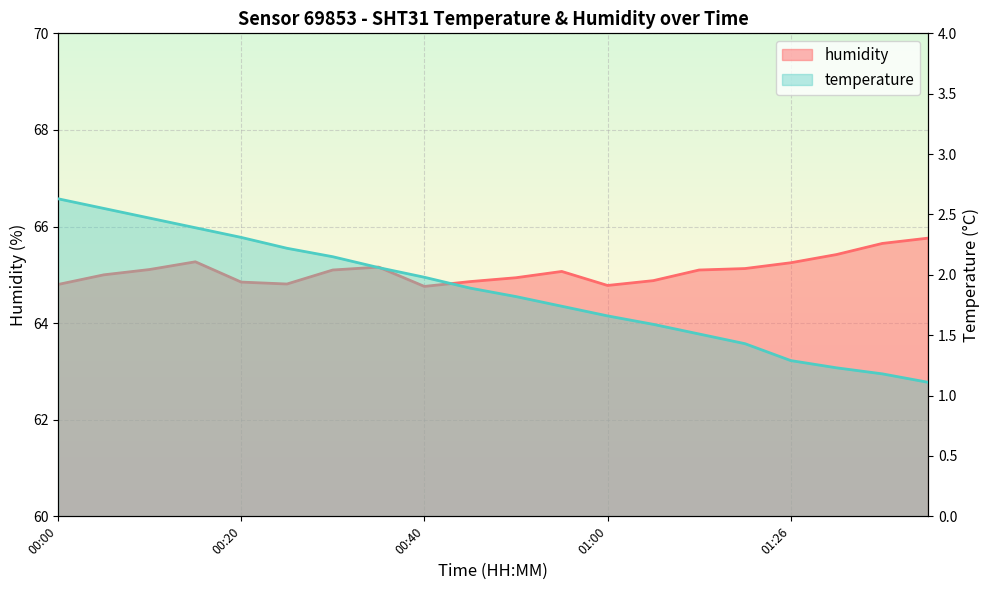

List the labels in order of value, largest first.

01:41, 01:36, 01:31, 00:15, 01:26, 00:35, 01:16, 00:10, 00:30, 01:11, 00:55, 00:05, 00:50, 01:05, 00:45, 00:20, 00:25, 00:00, 01:00, 00:40